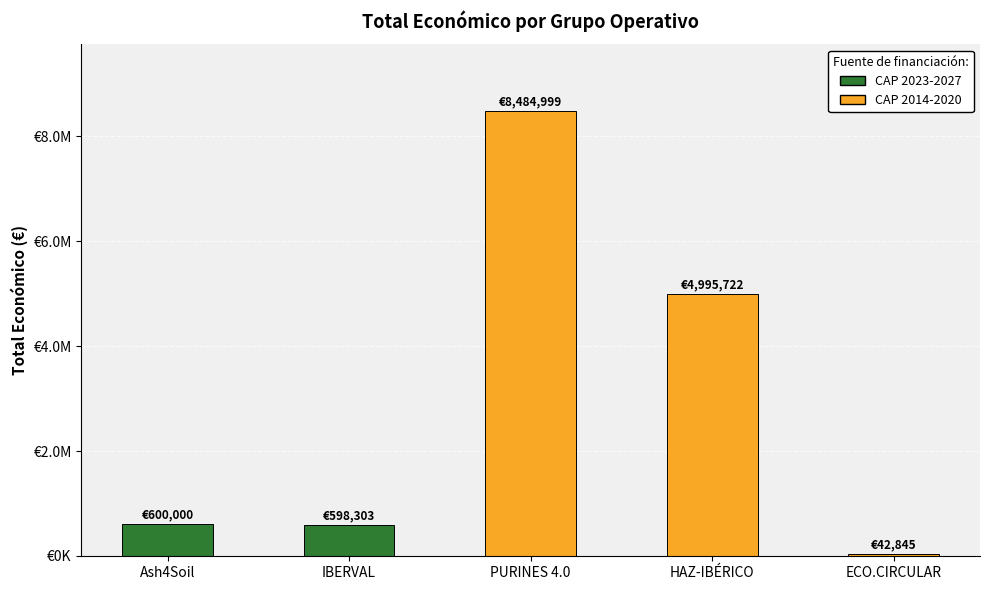

Are the bars horizontal?

No